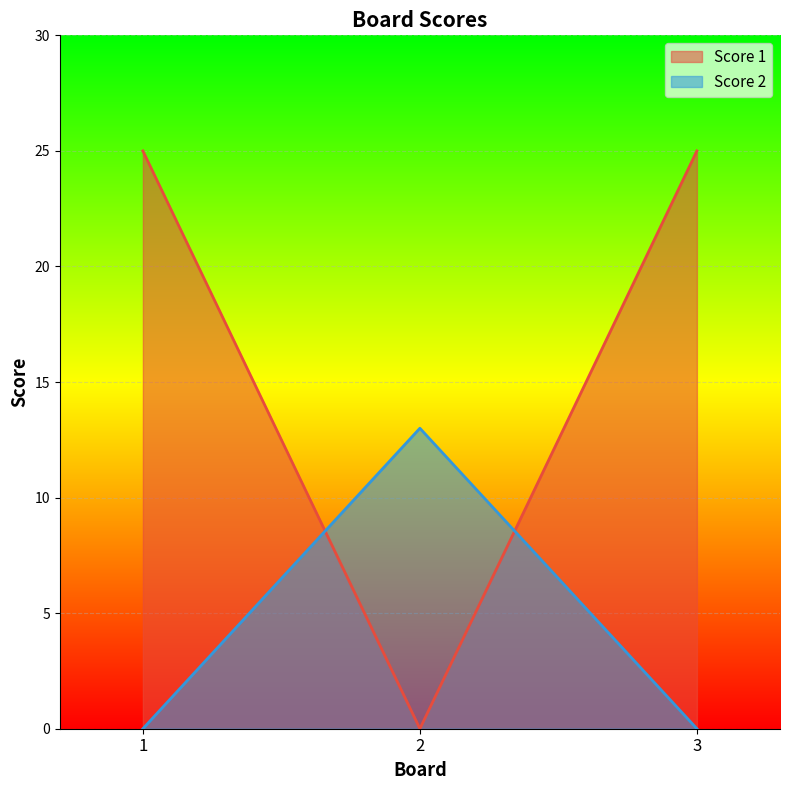

Between 2 and 1, which is larger?

1